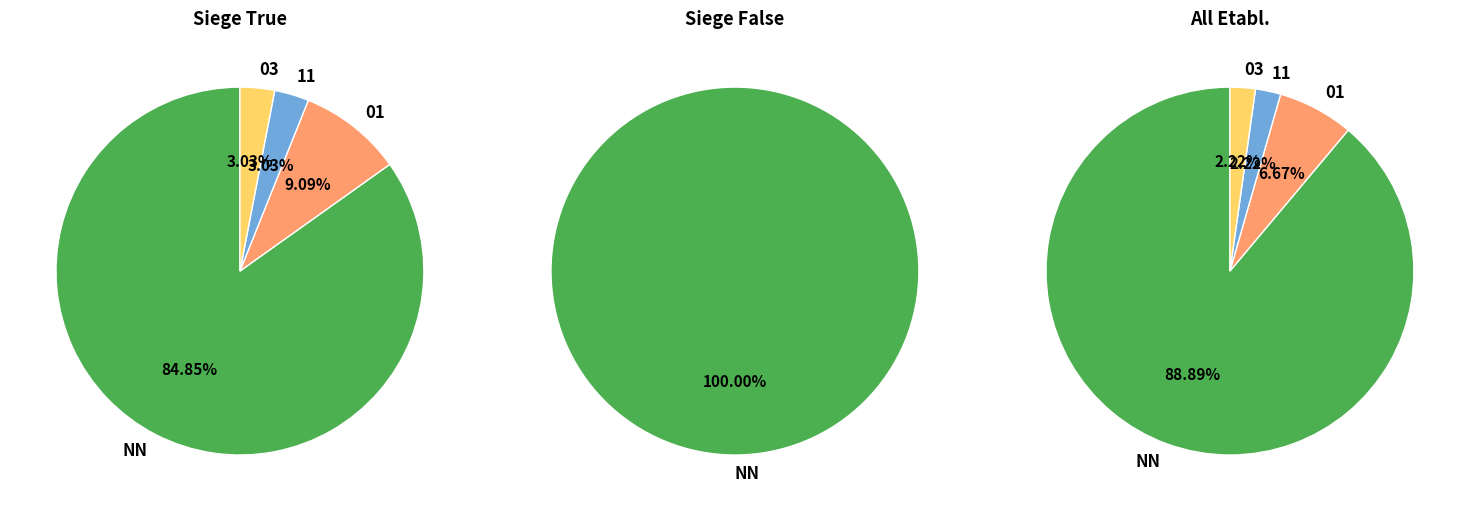

Is it true that NN is 66% of the pie?

False